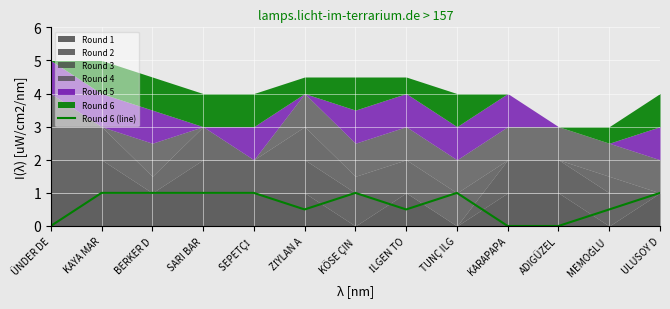

The value at ULUSOY D is 1.0. True or false?

True